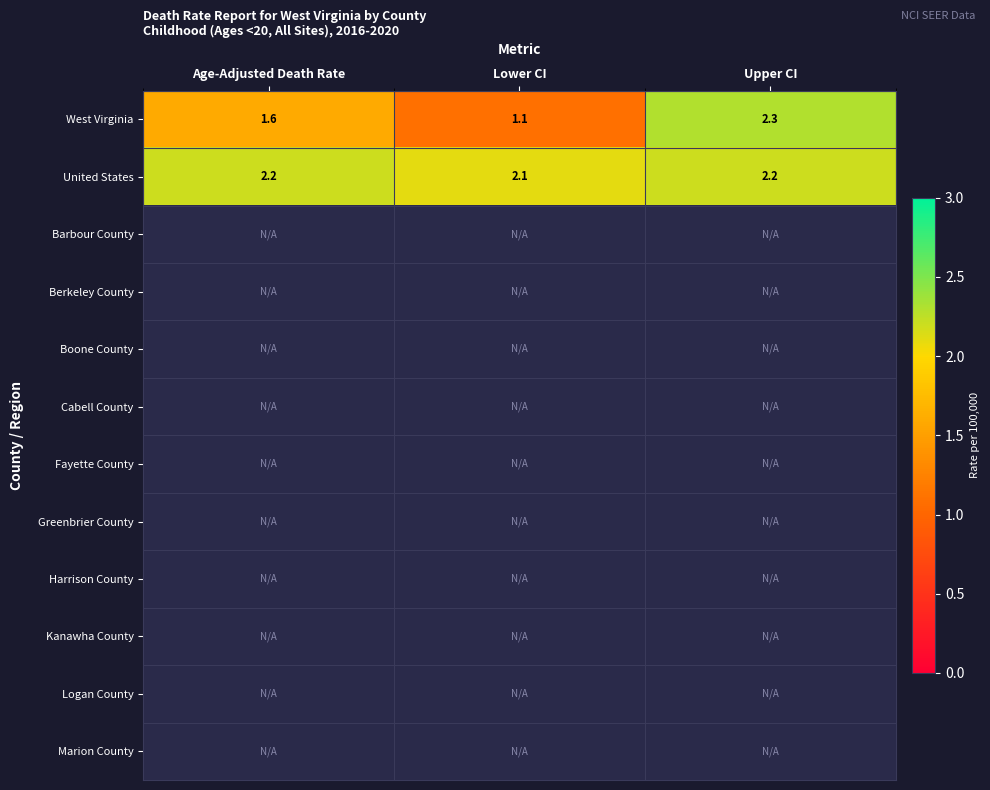

What is the spread (max minus min) of values at Upper CI?

0.1